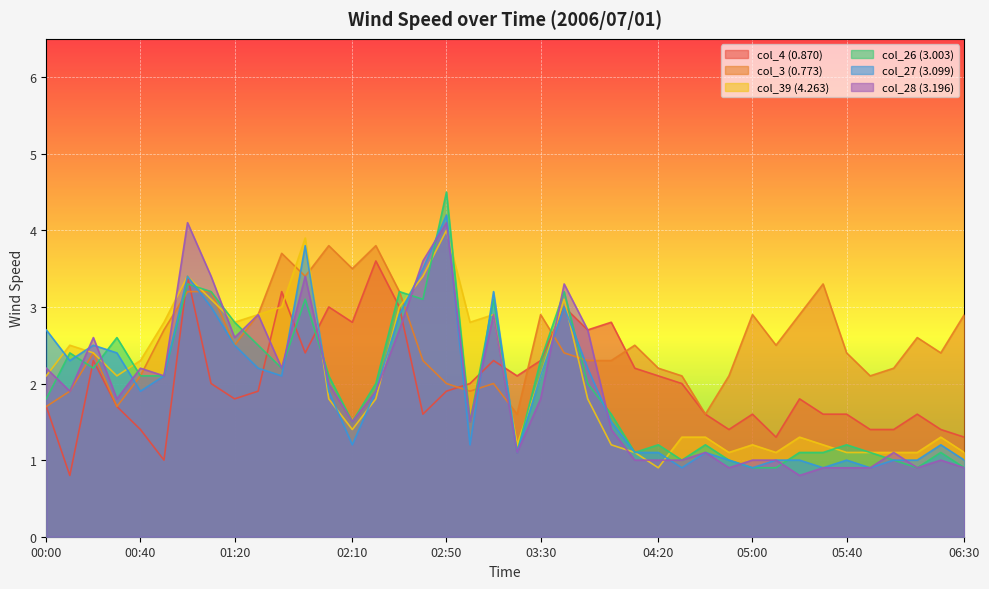

How many distinct data groups are displayed?

6